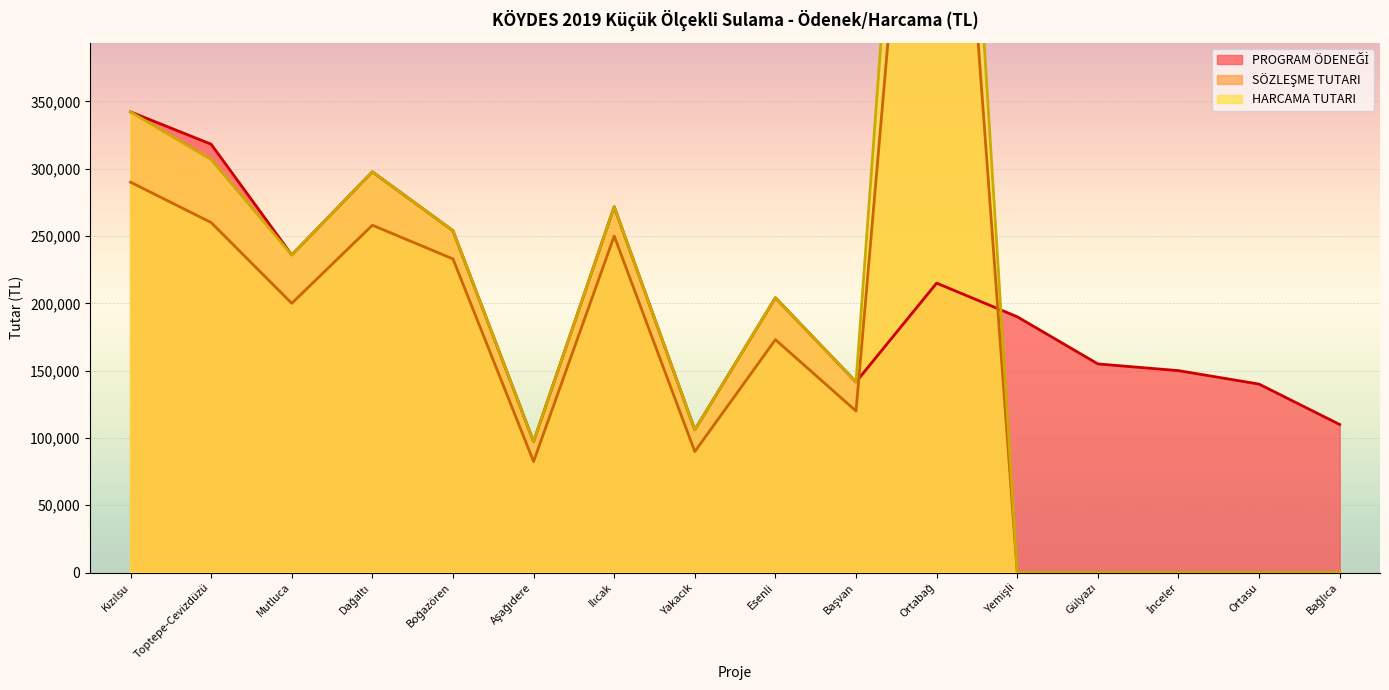

What is the difference between the second highest and second lowest values in the SÖZLEŞME TUTARI series?

290000.0